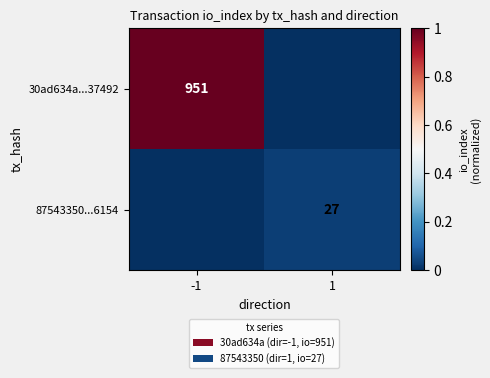

Is the value of 30ad634a...37492 at -1 greater than the value of 87543350...6154 at 1?

Yes